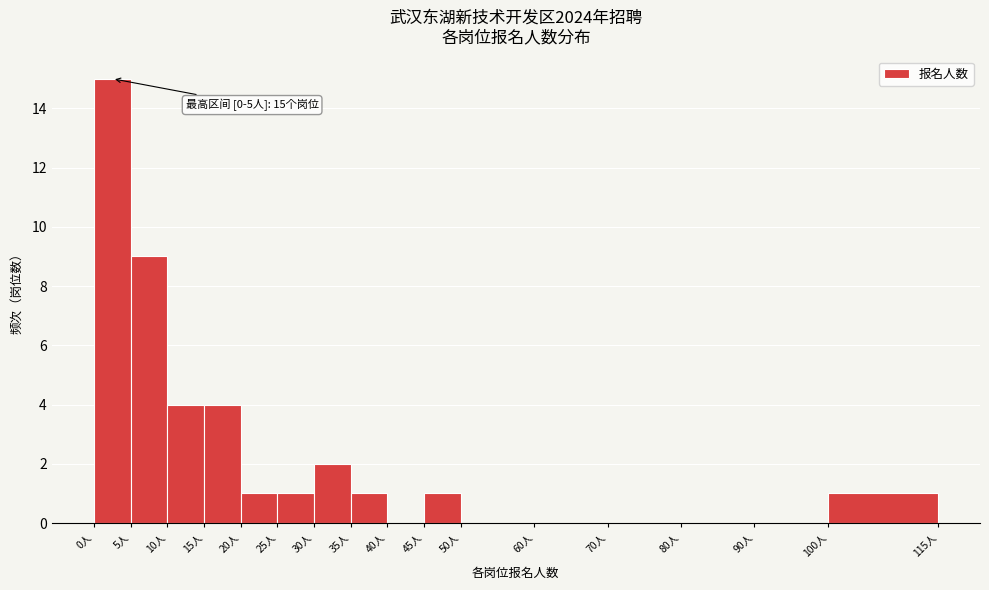

Over which range of the x-axis is the bar tallest?

0 to 5